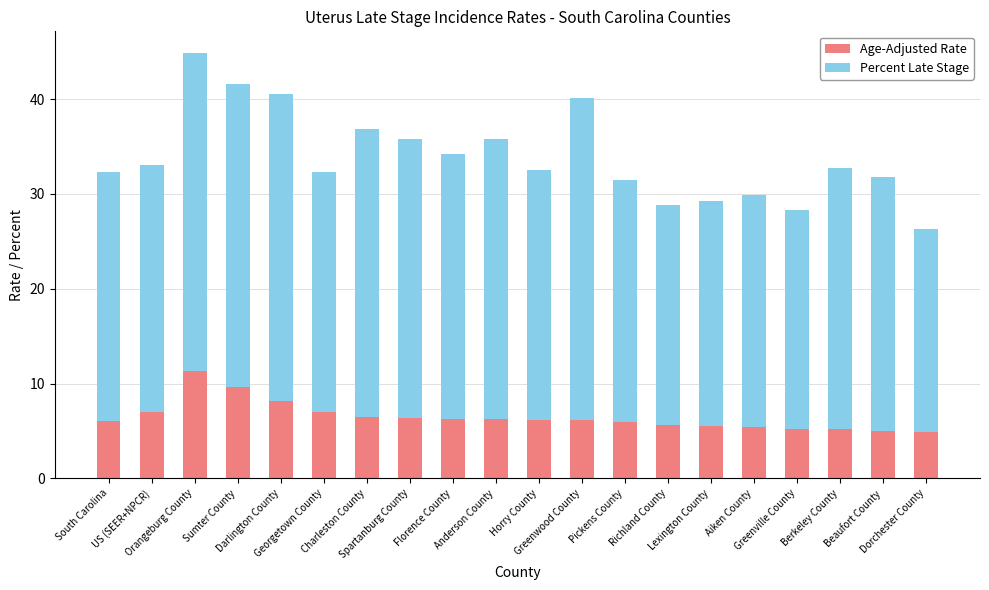

What is the average value of the Age-Adjusted Rate series?

6.5